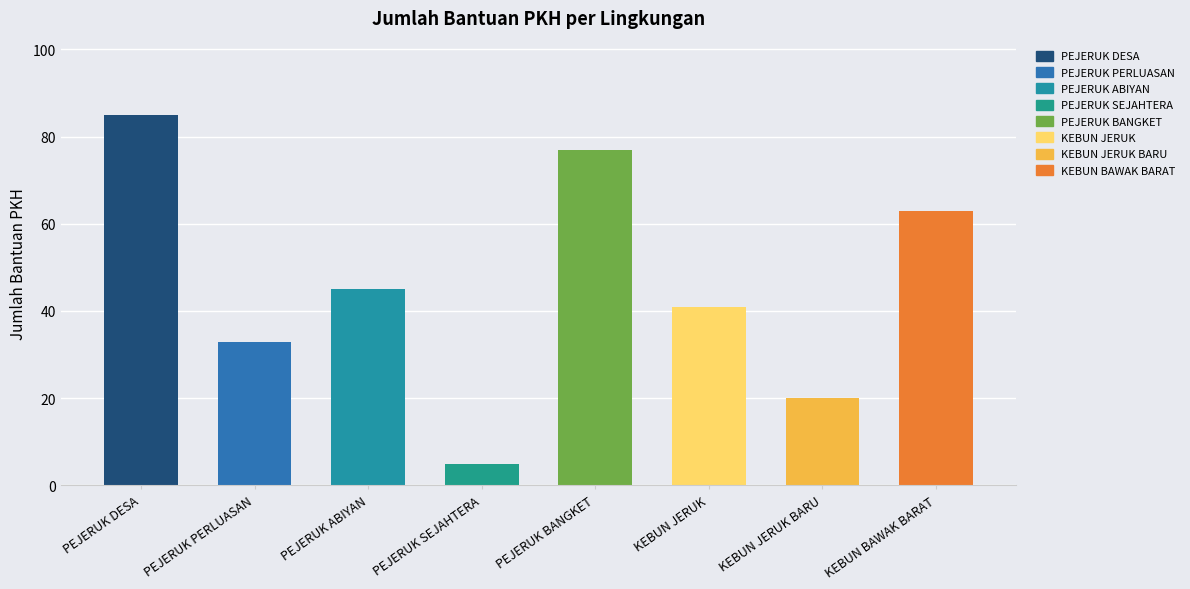

What is the difference between the second highest and second lowest values?

57